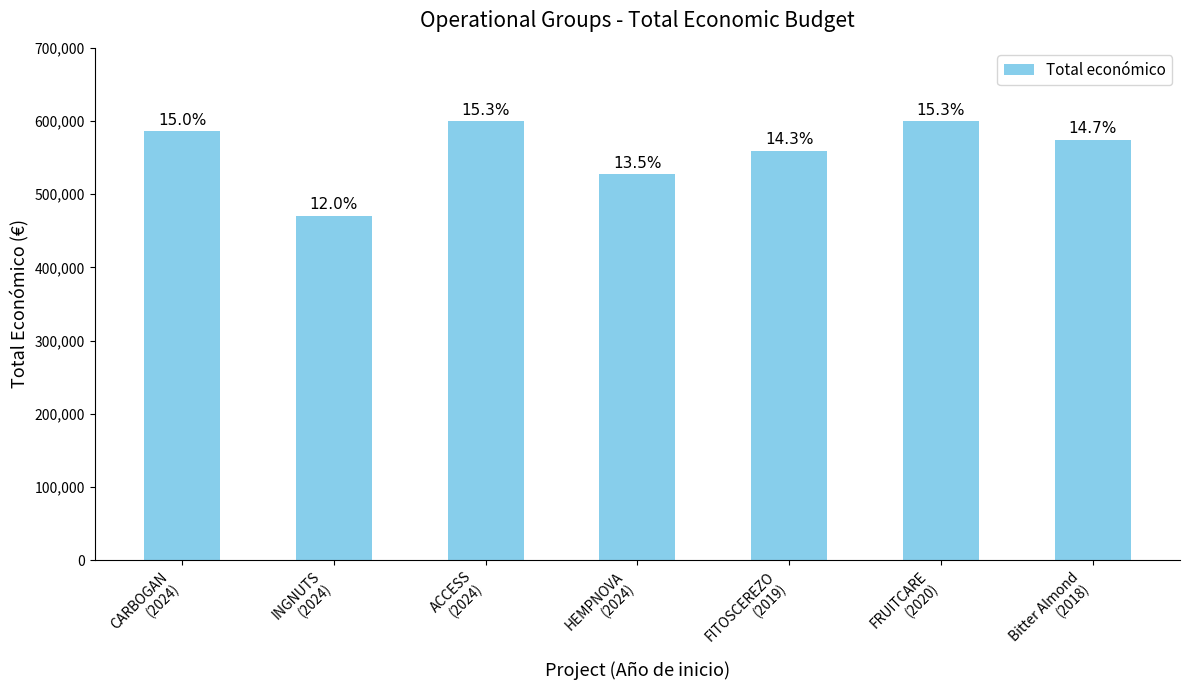

What is the approximate value at FRUITCARE
(2020)?

599636